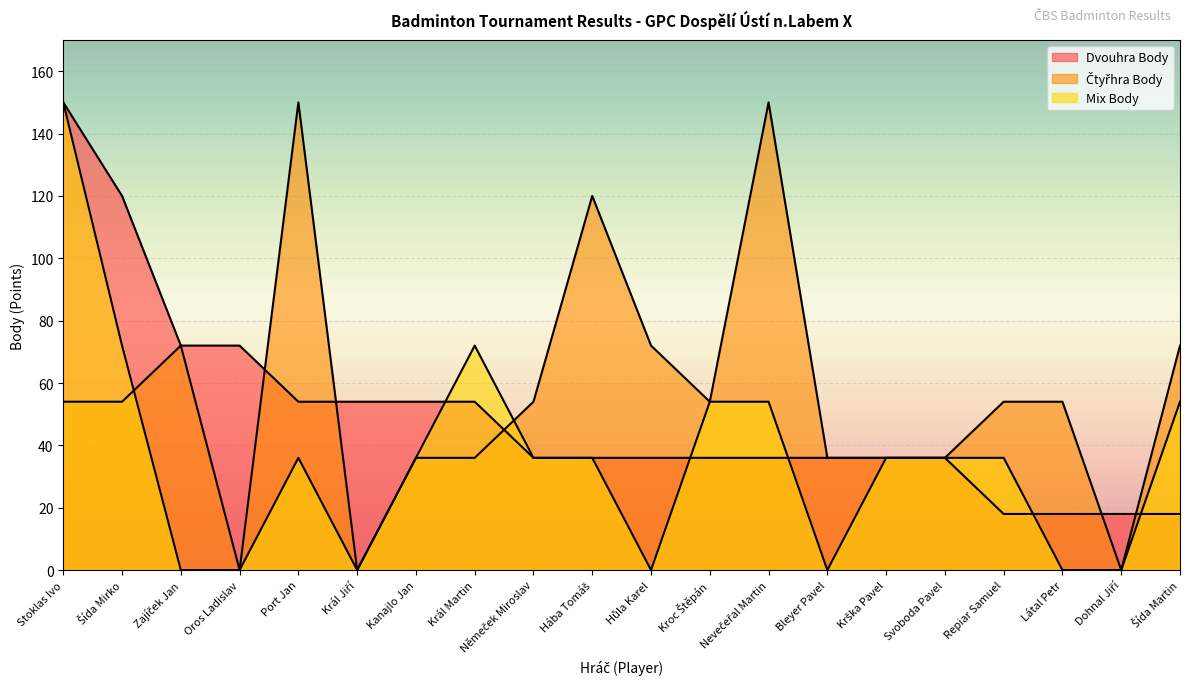

Where do Čtyřhra Body and Mix Body first cross each other?

Šída Mirko and Zajíček Jan